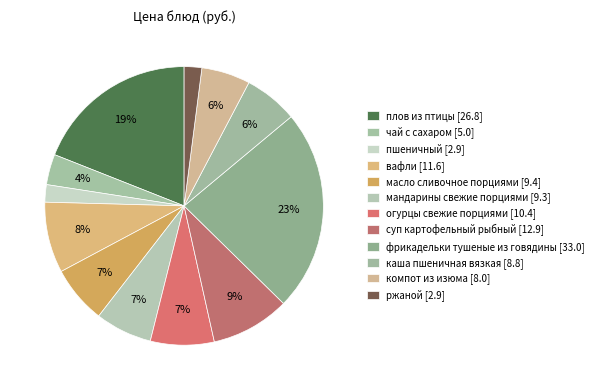

How many slices are in this pie chart?

12